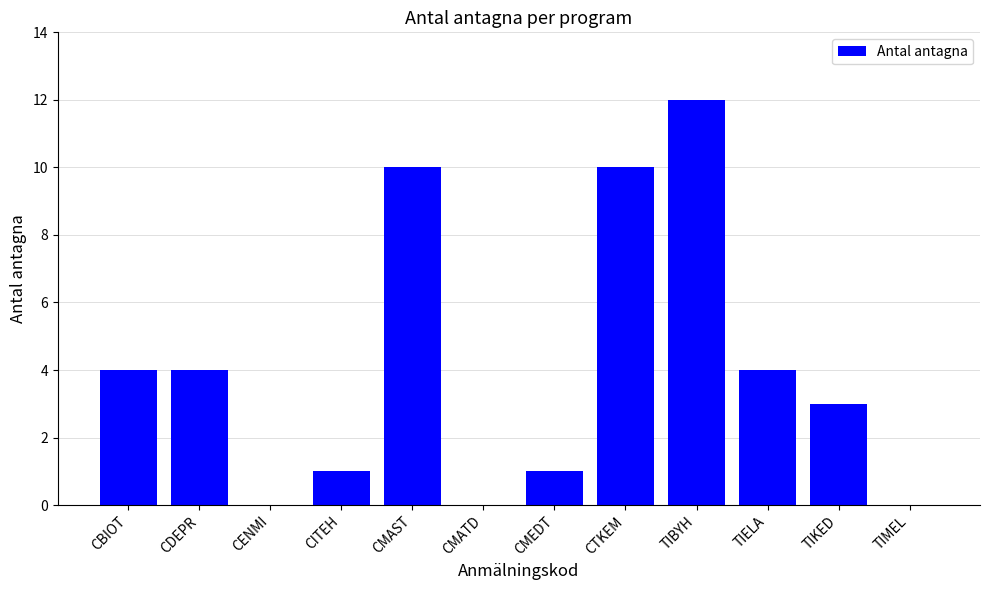

The value at CBIOT is 4. True or false?

True